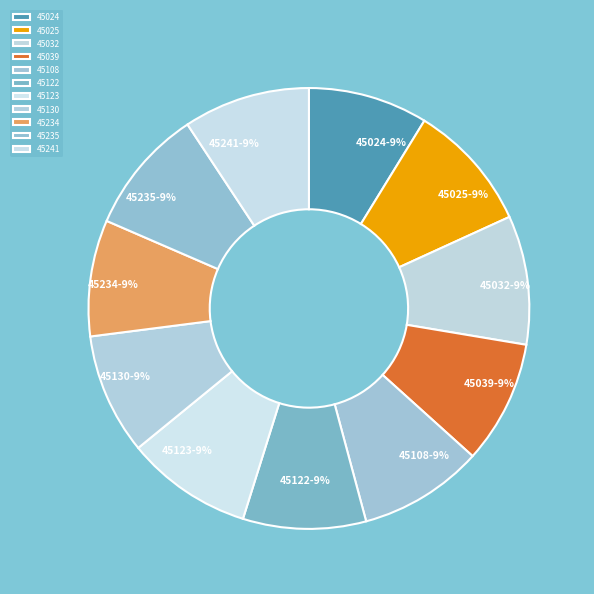

To the nearest percent, what is the average slice percentage?

9%